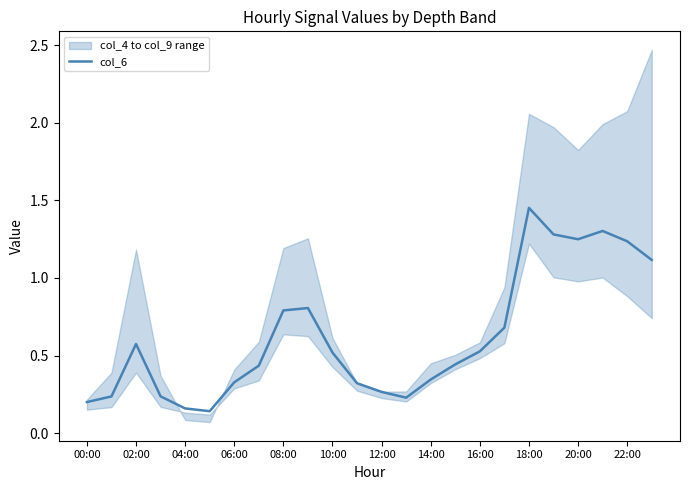

What is the value of the 18th point from the left?

0.7